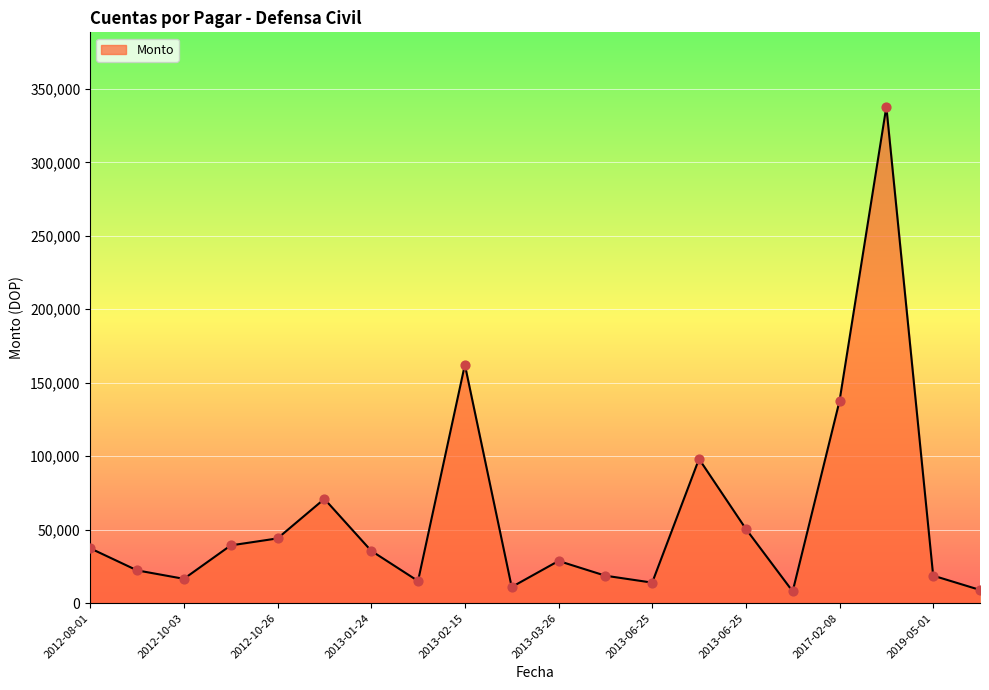

What is the minimum value shown in the chart?

8023.0